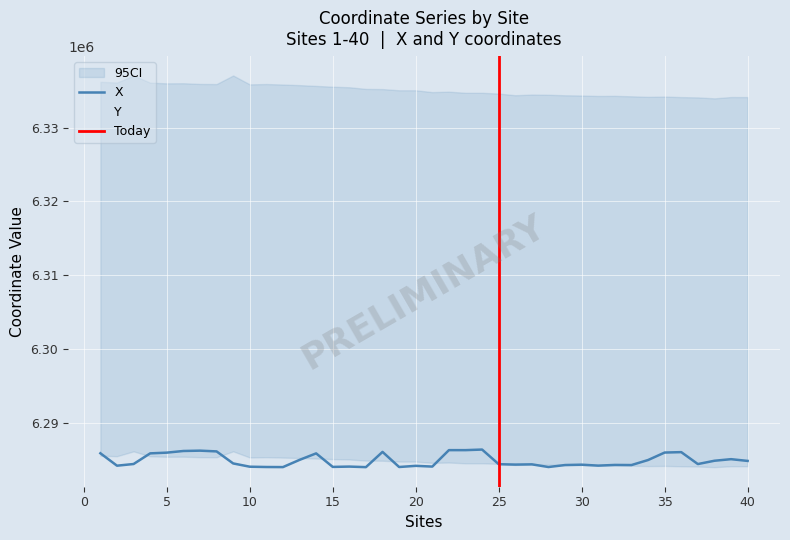

Where do Y and X first cross each other?

1 and 2